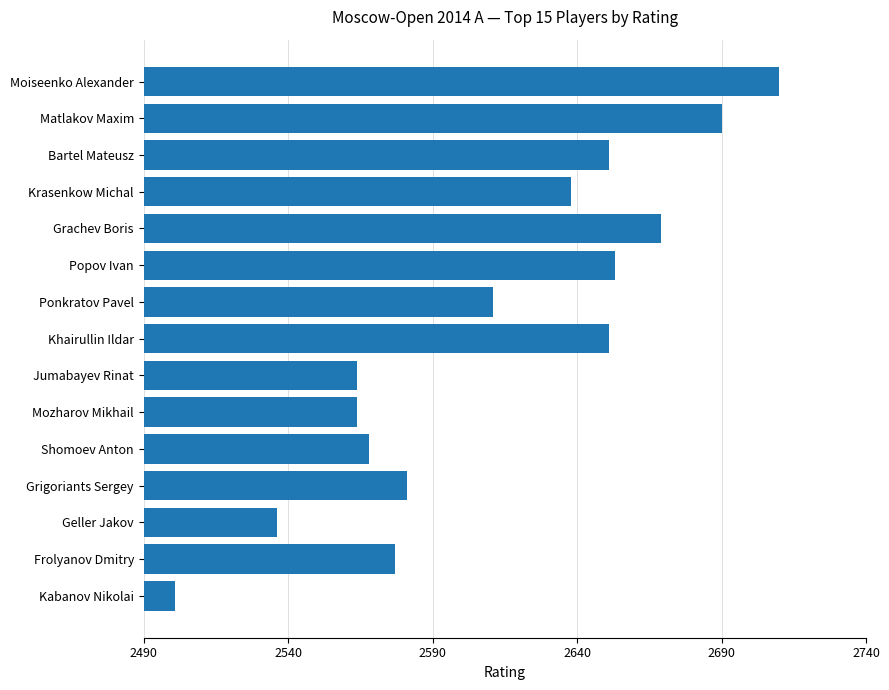

Which label corresponds to the largest value in the chart?

Moiseenko Alexander